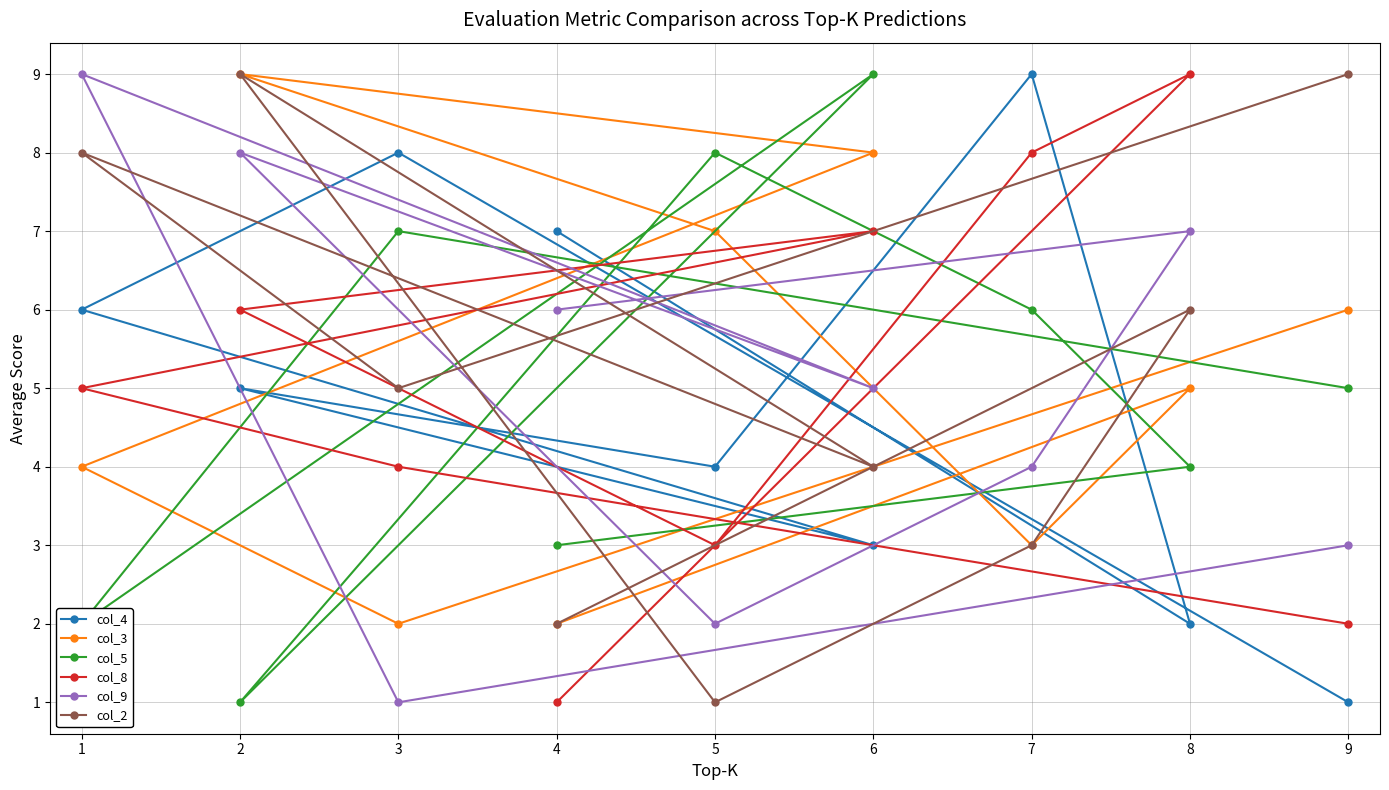

Rank the series at 9 from highest to lowest value.

col_2, col_3, col_5, col_9, col_8, col_4